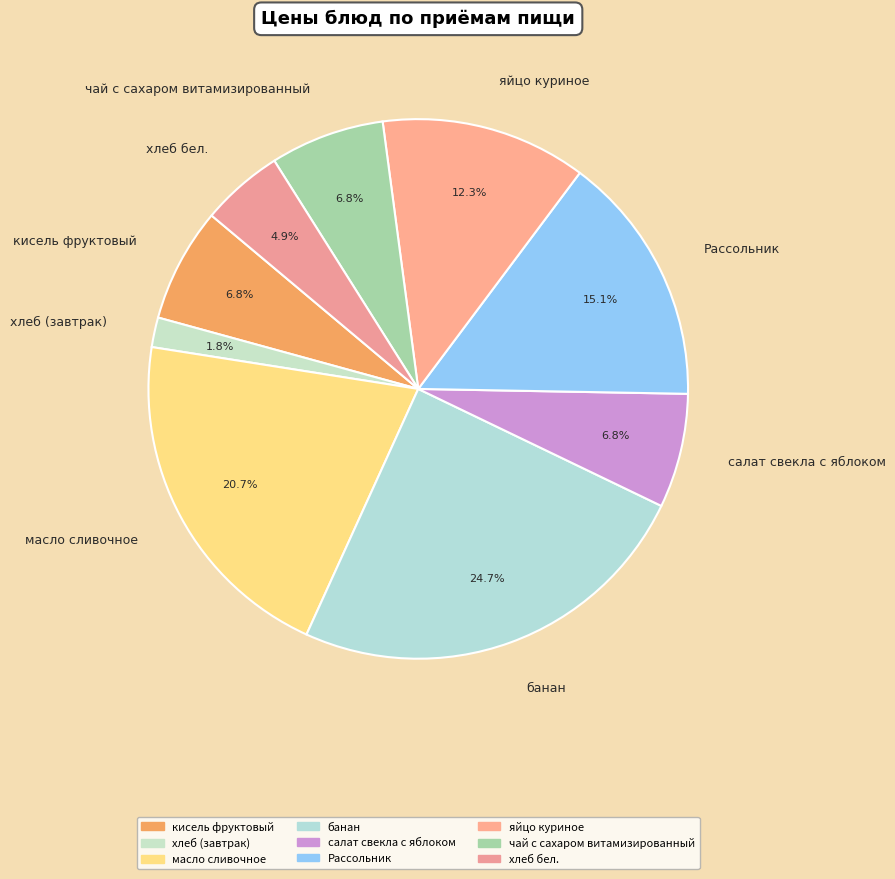

Is яйцо куриное the majority of the pie?

No